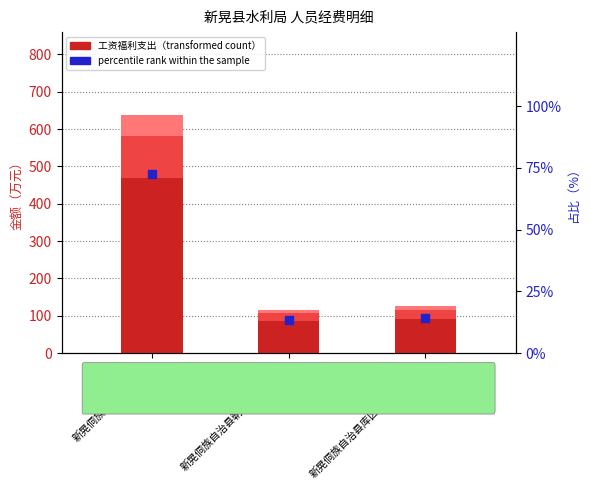

At how many categories does at least one series exceed 79?

3